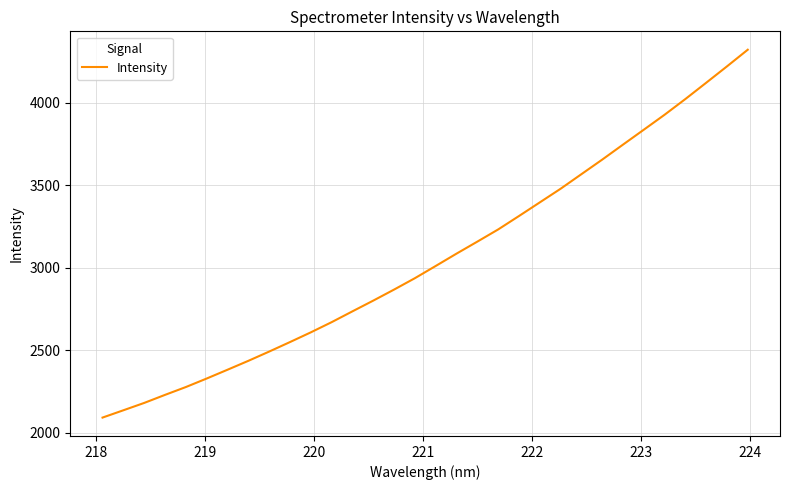

What is the greatest value displayed?

4321.0